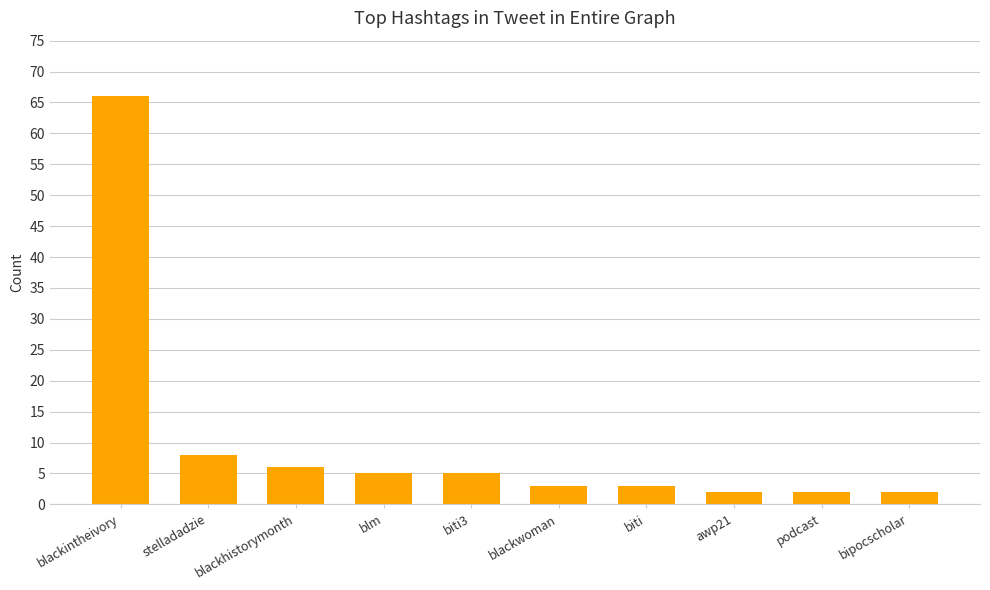

Reading left to right, what are all the values shown in this chart?

66	8	6	5	5	3	3	2	2	2